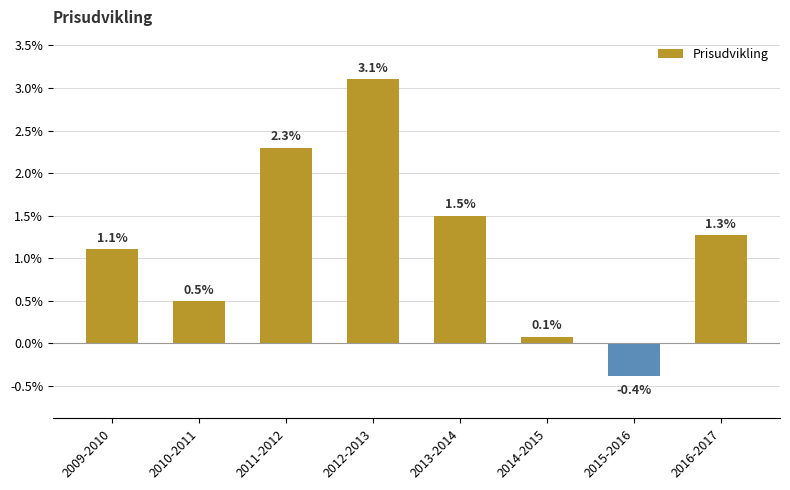

Are the bars horizontal?

No